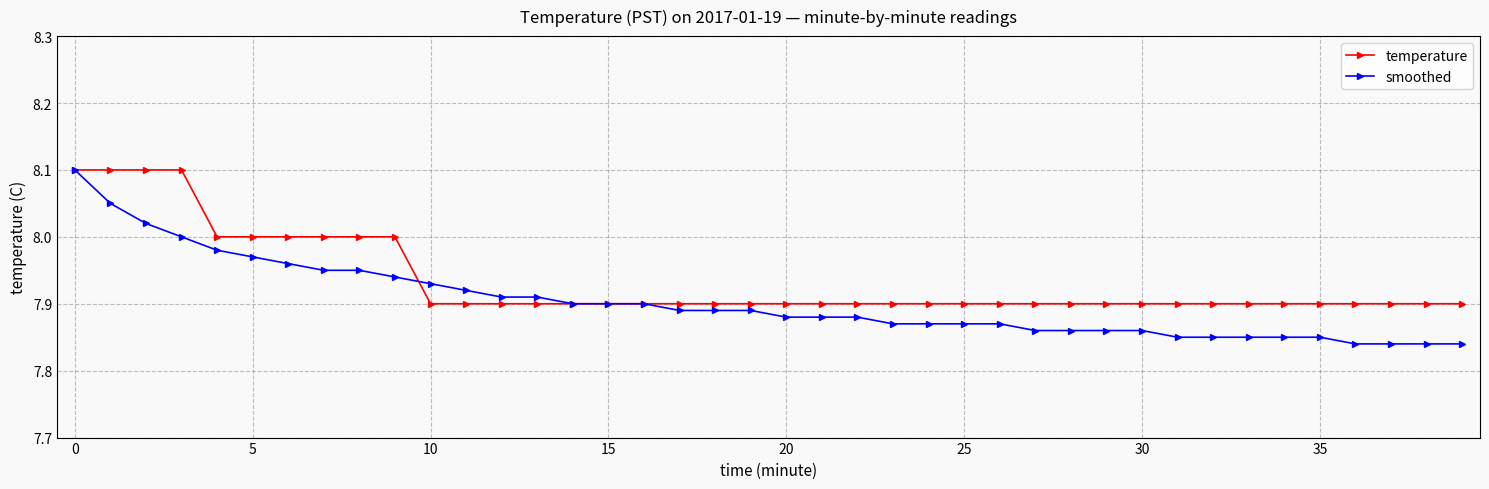

List the series in order of their overall mean, highest first.

temperature, smoothed